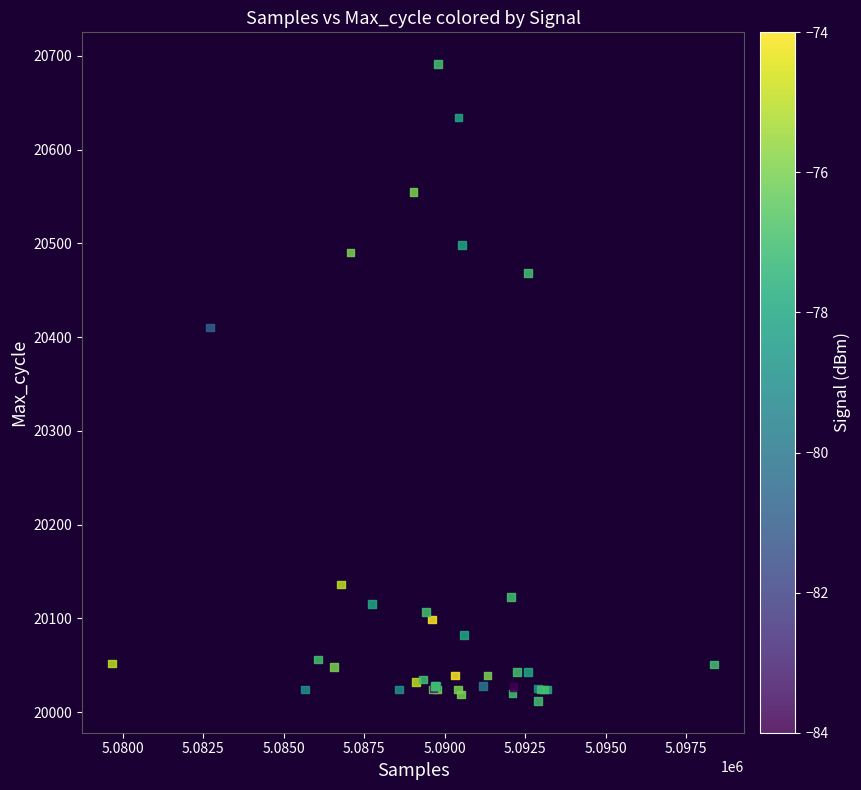

What Y value in the scatter plot is closest to 20351?

20410